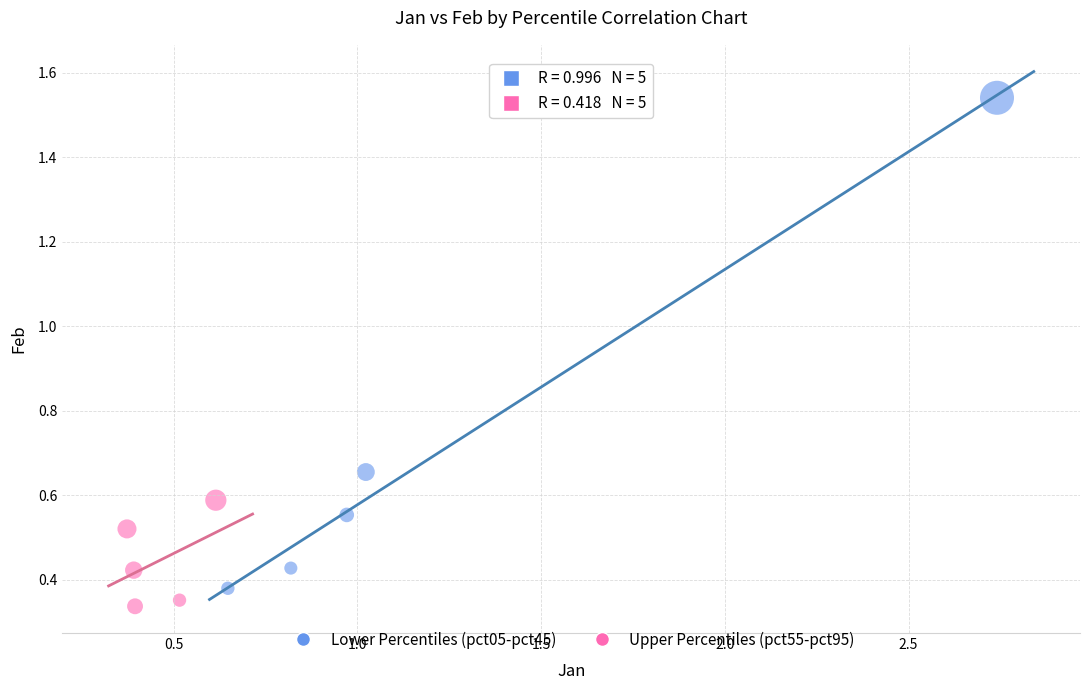

Which series has the widest spread of Y values?

Lower Percentiles (pct05-pct45)